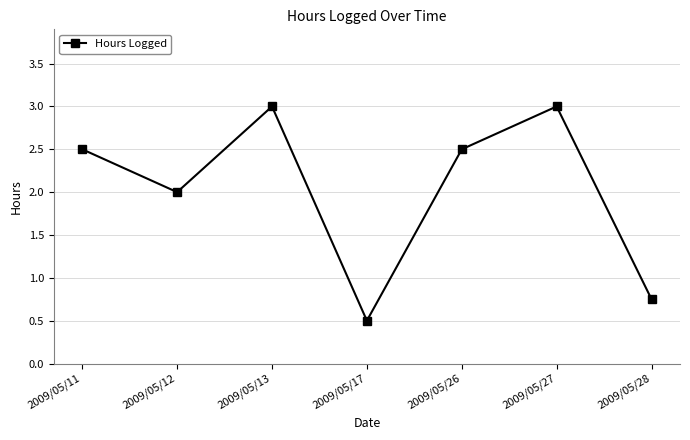

The chart shows a value of 2.0 at 2009/05/12. True or false?

True